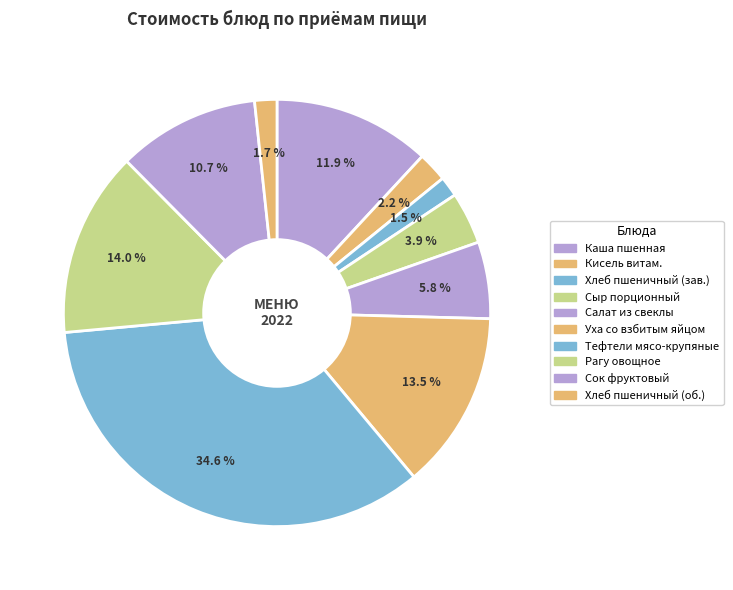

Is there a majority slice in this chart?

No